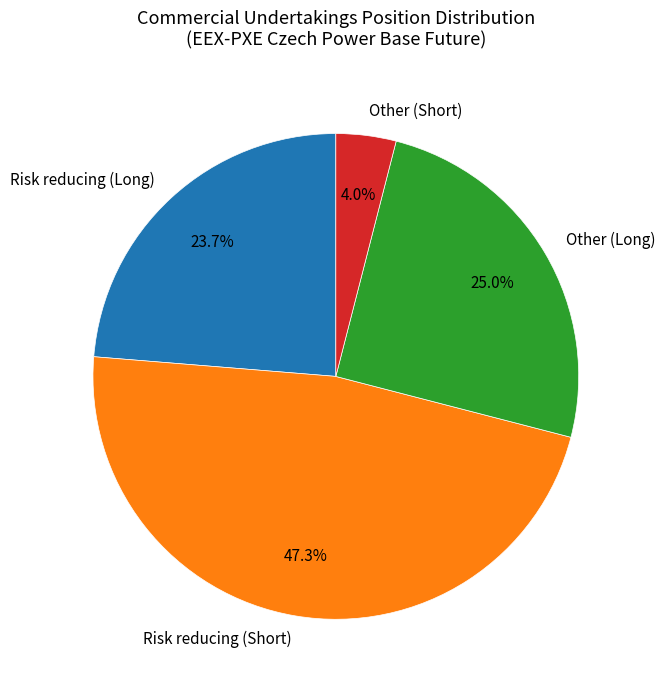

Which has a higher value, Other (Long) or Other (Short)?

Other (Long)